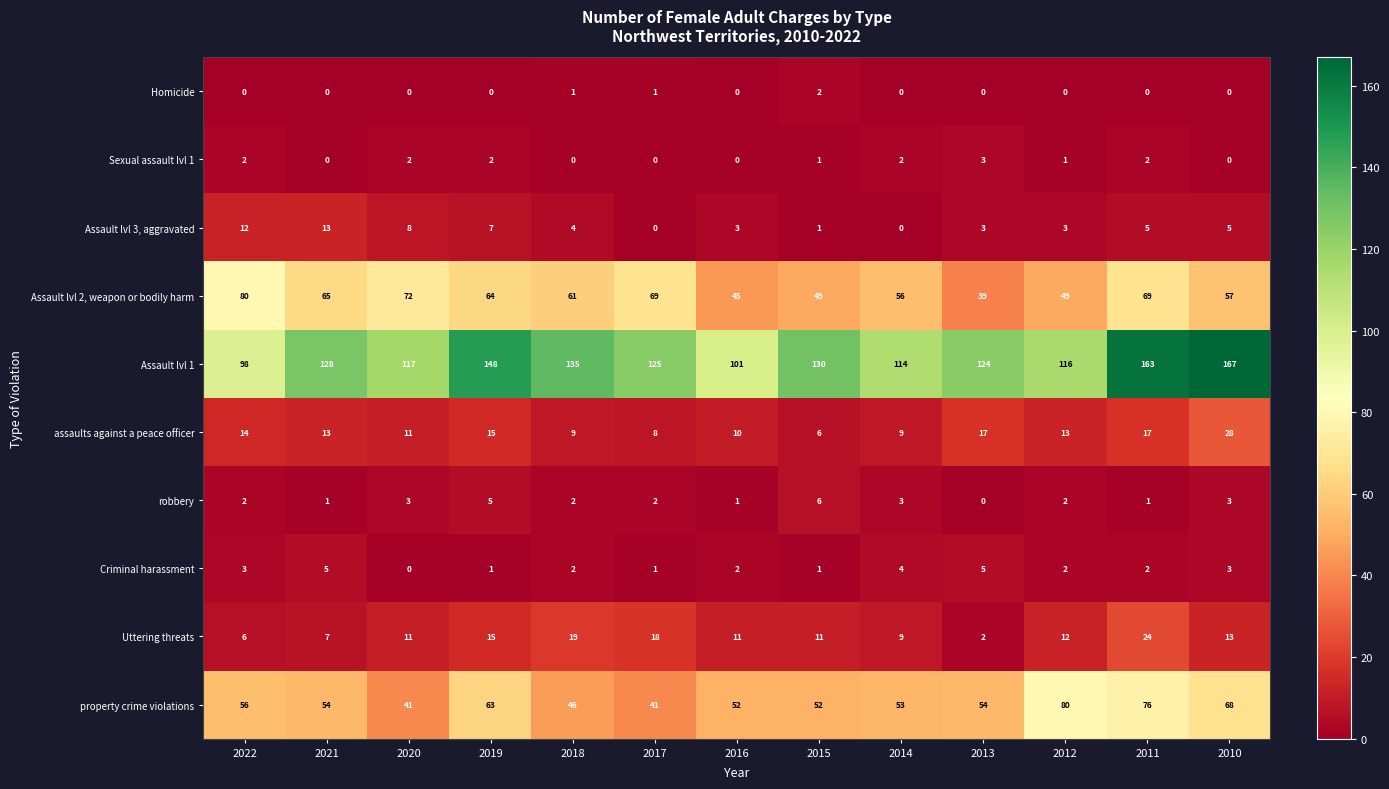

What is the total value across all series at 2012?

278